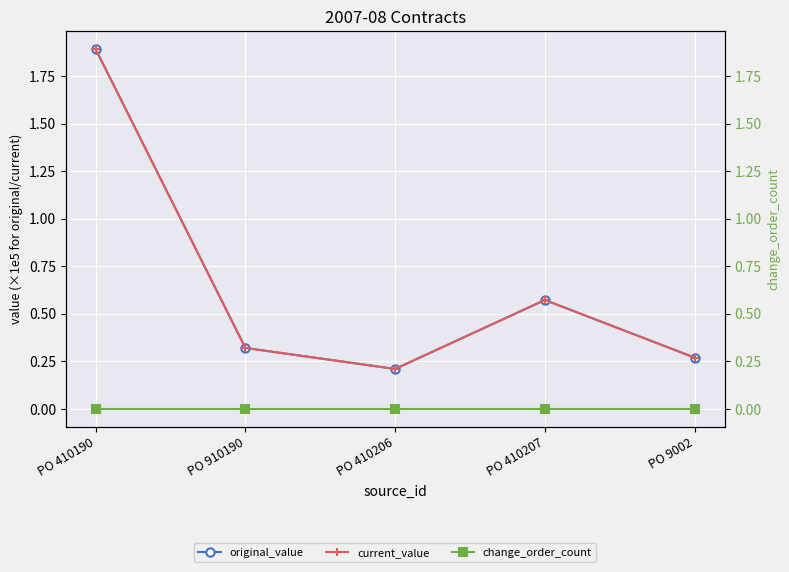

What is the lowest value of the current_value series?

0.2